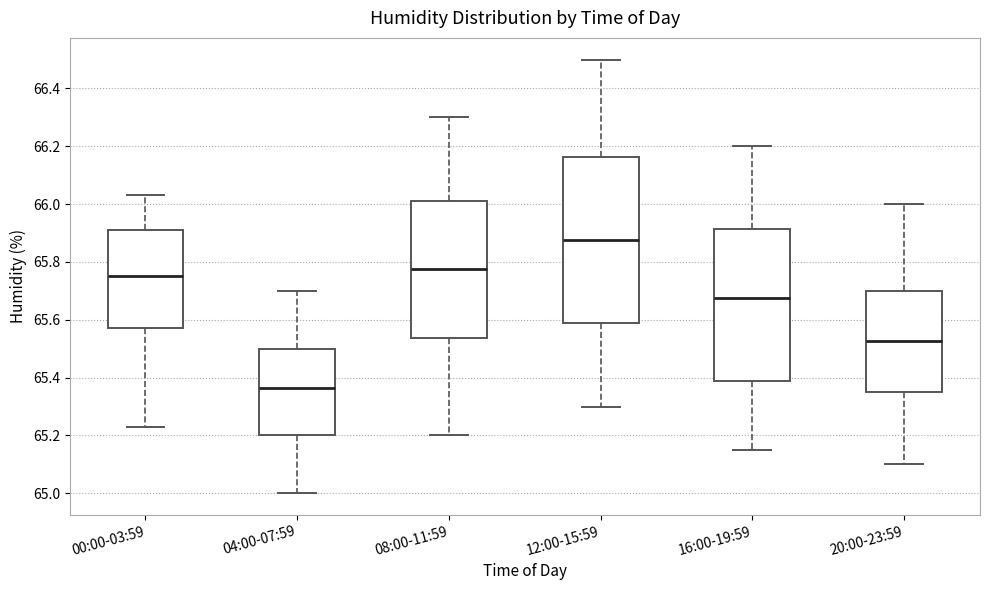

Where does the median line of the box for 08:00-11:59 sit on the y-axis? The values are not printed on the chart, so give them approximately, as read against the axis.

65.78